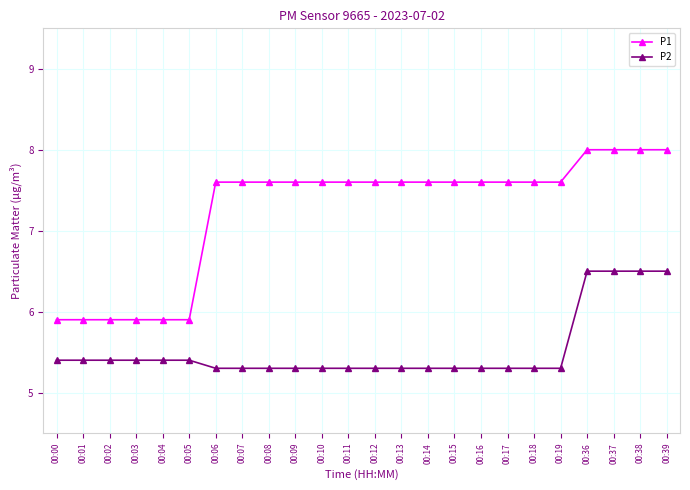

What is the maximum value shown in the chart?

8.0